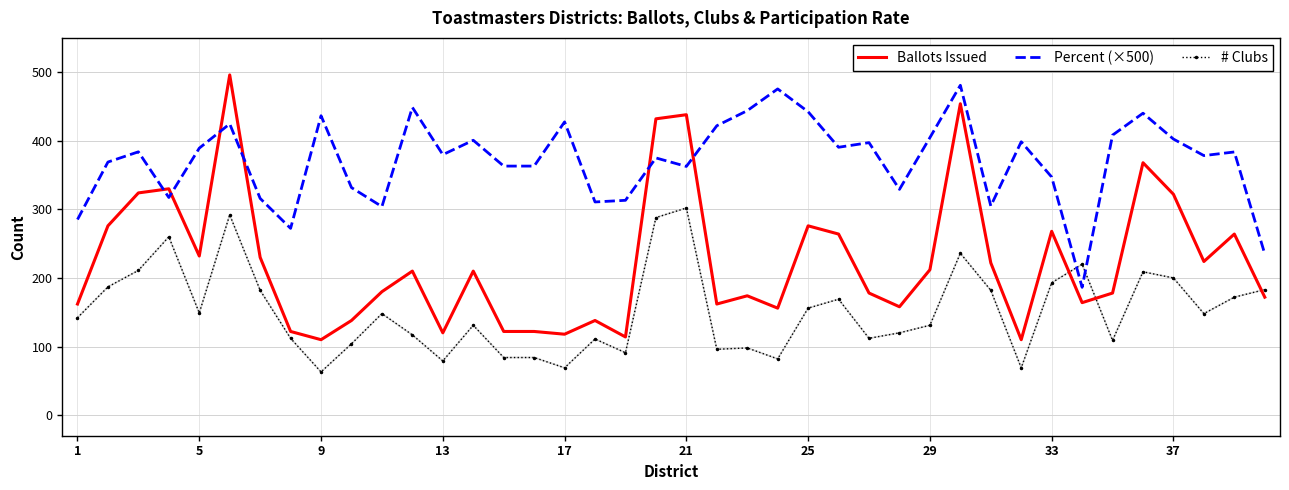

What is the sum of all # Clubs values?

6091.0